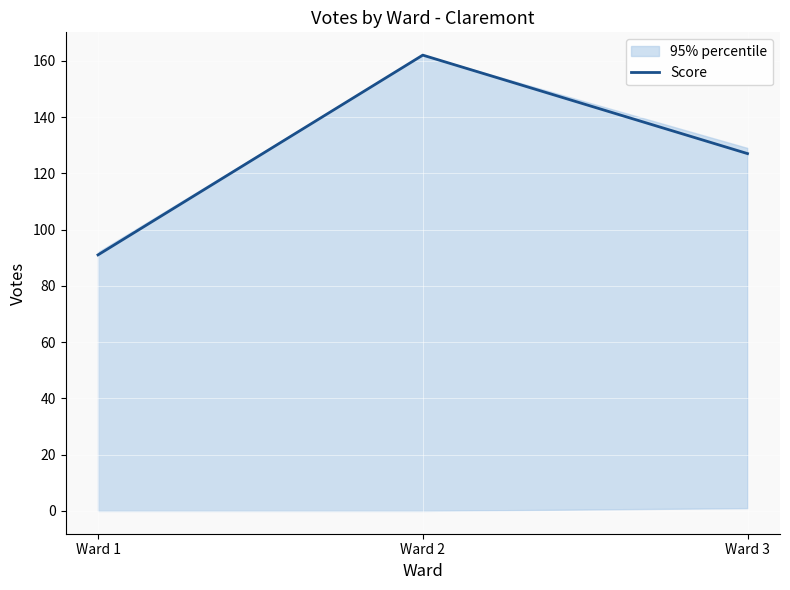

List the labels in order of value, largest first.

Ward 2, Ward 3, Ward 1